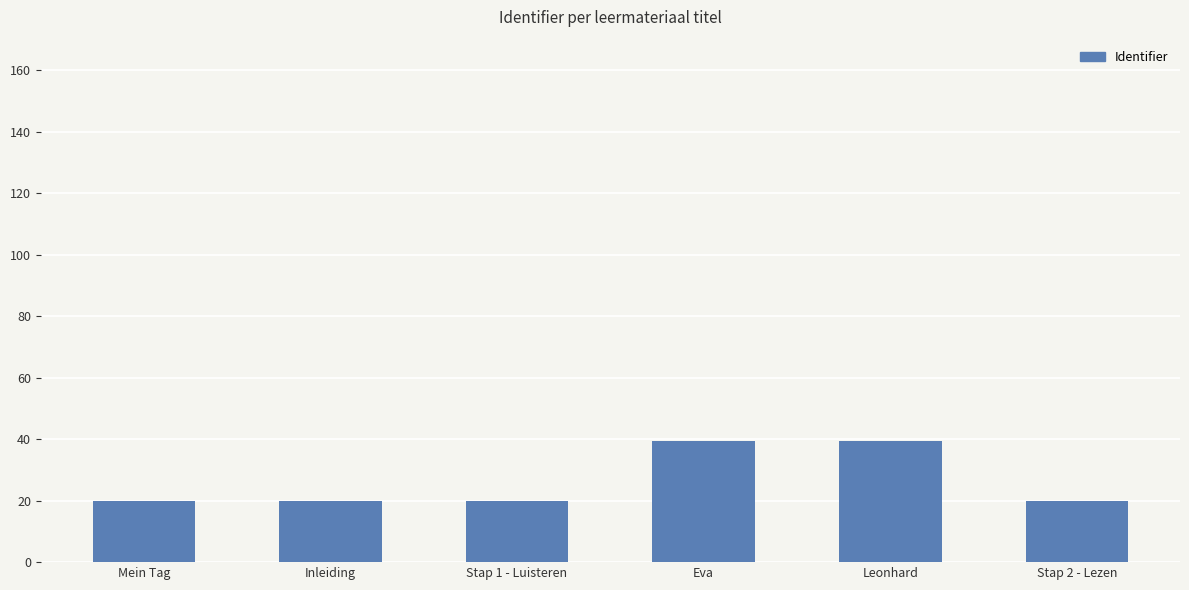

What is the smallest value displayed?

20.0